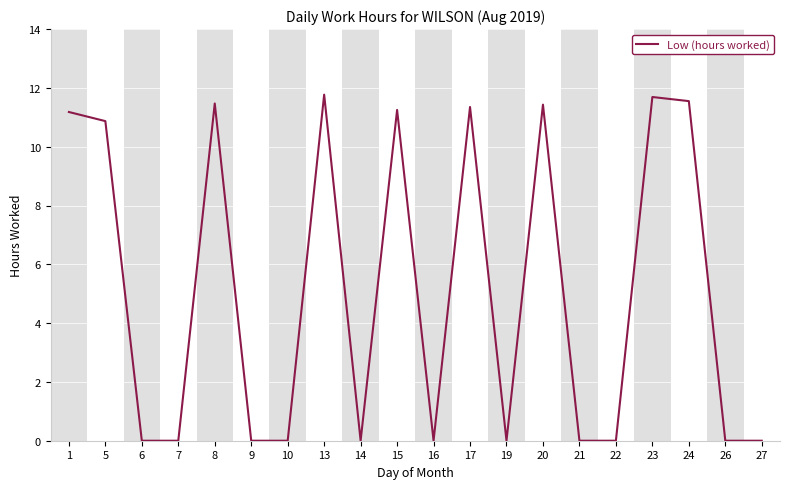

Between 19 and 20, which is larger?

20